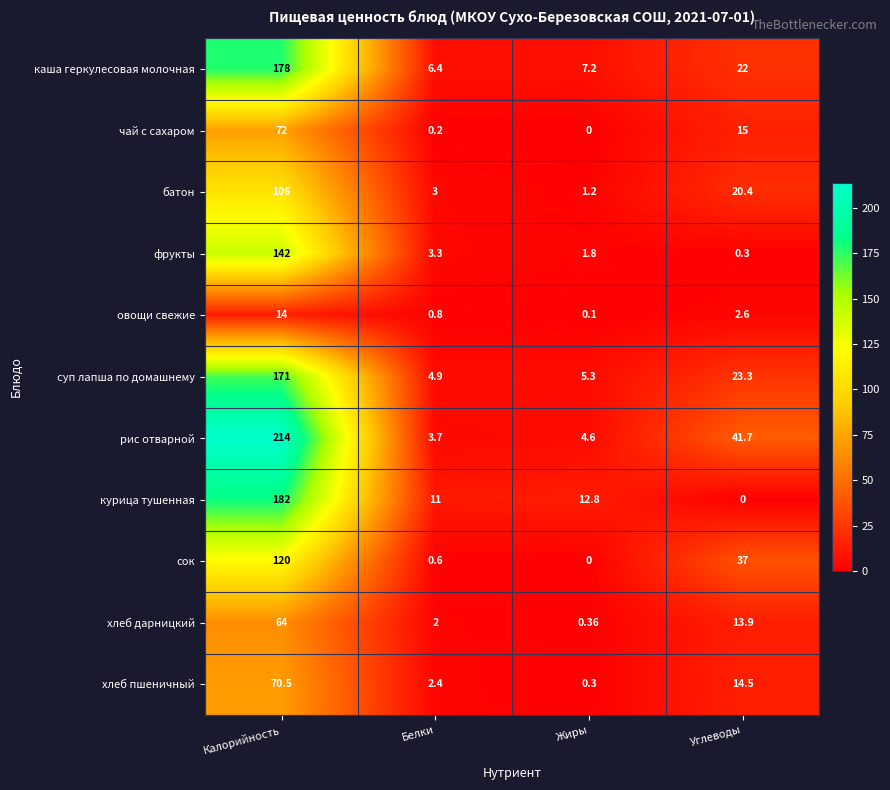

At which category is the sum across all series the highest?

Калорийность